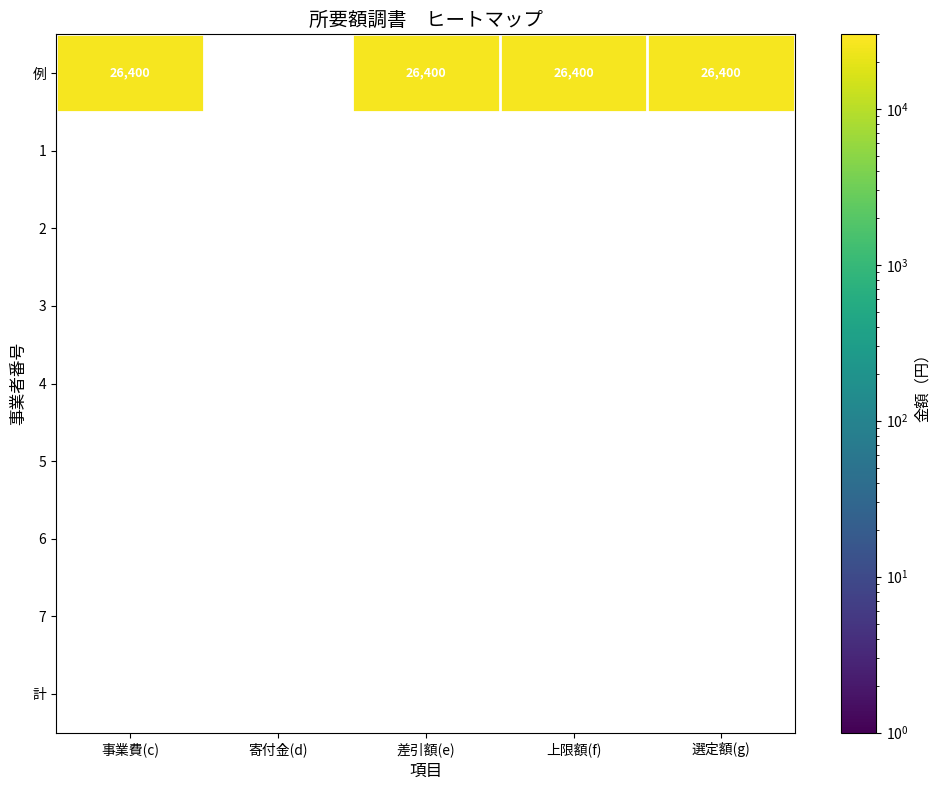

Rank the series by their maximum value, from lowest to highest.

1, 2, 3, 4, 5, 6, 7, 計, 例